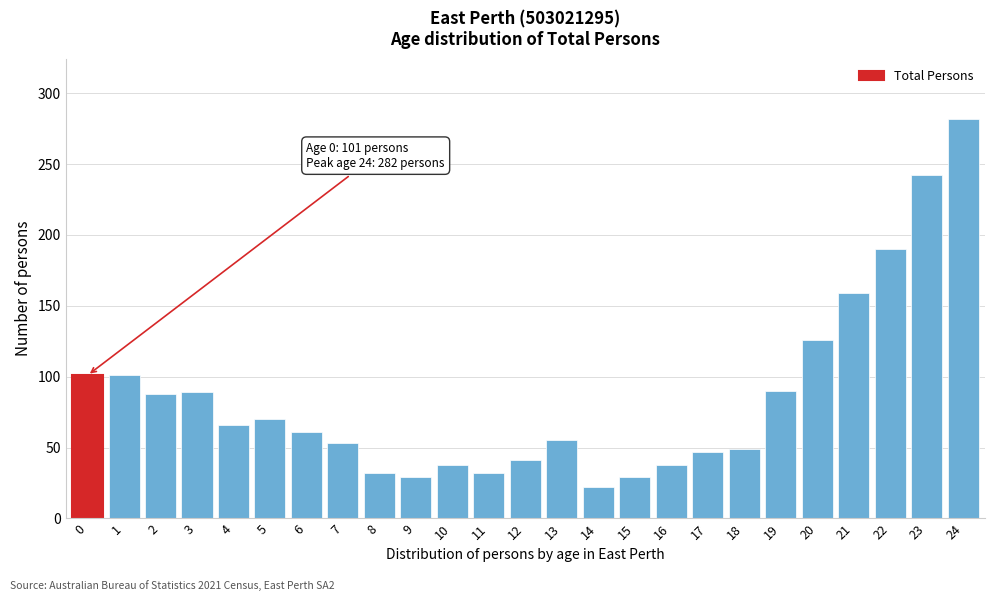

Is it true that the value at 20 is 126?

True